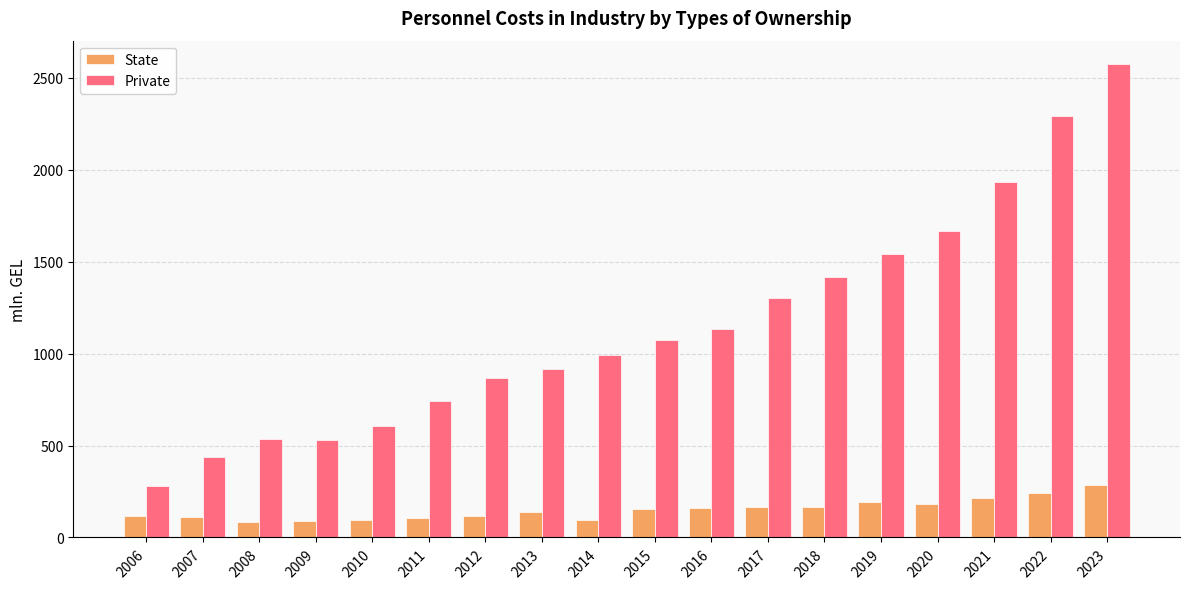

What is the value of the State bar at the 14th from the left?

190.6